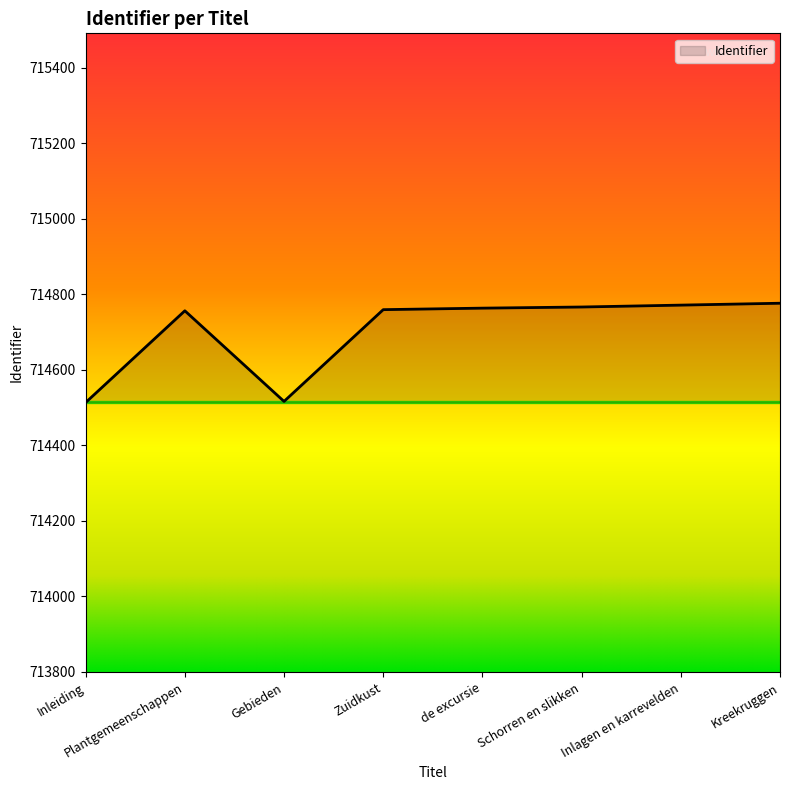

True or false: the data shows 714766 at Schorren en slikken.

True